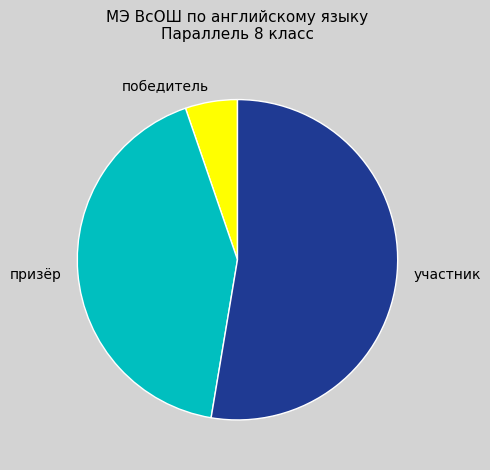

How many slices are in this pie chart?

3